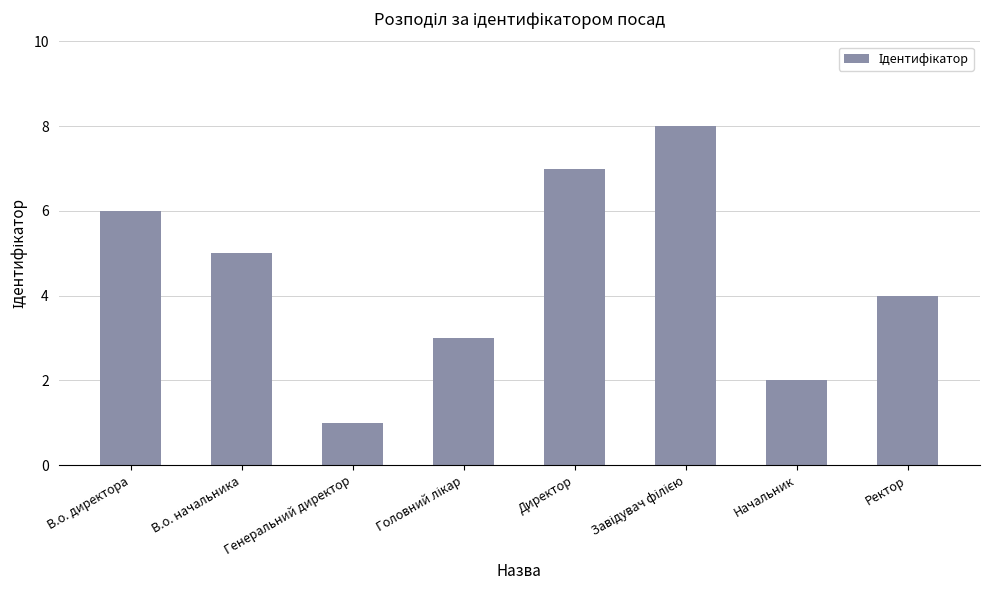

What is the change in value from Генеральний директор to Директор?

+6